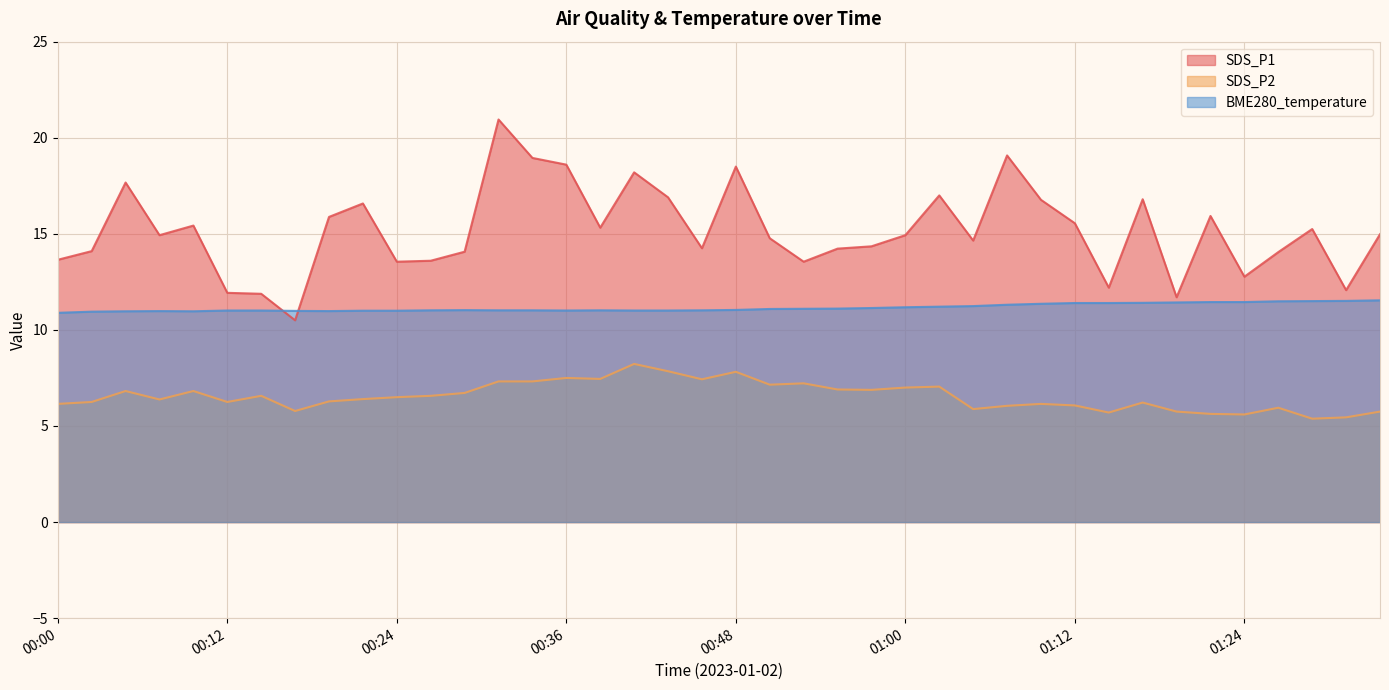

True or false: SDS_P2 and SDS_P1 intersect in this chart.

False